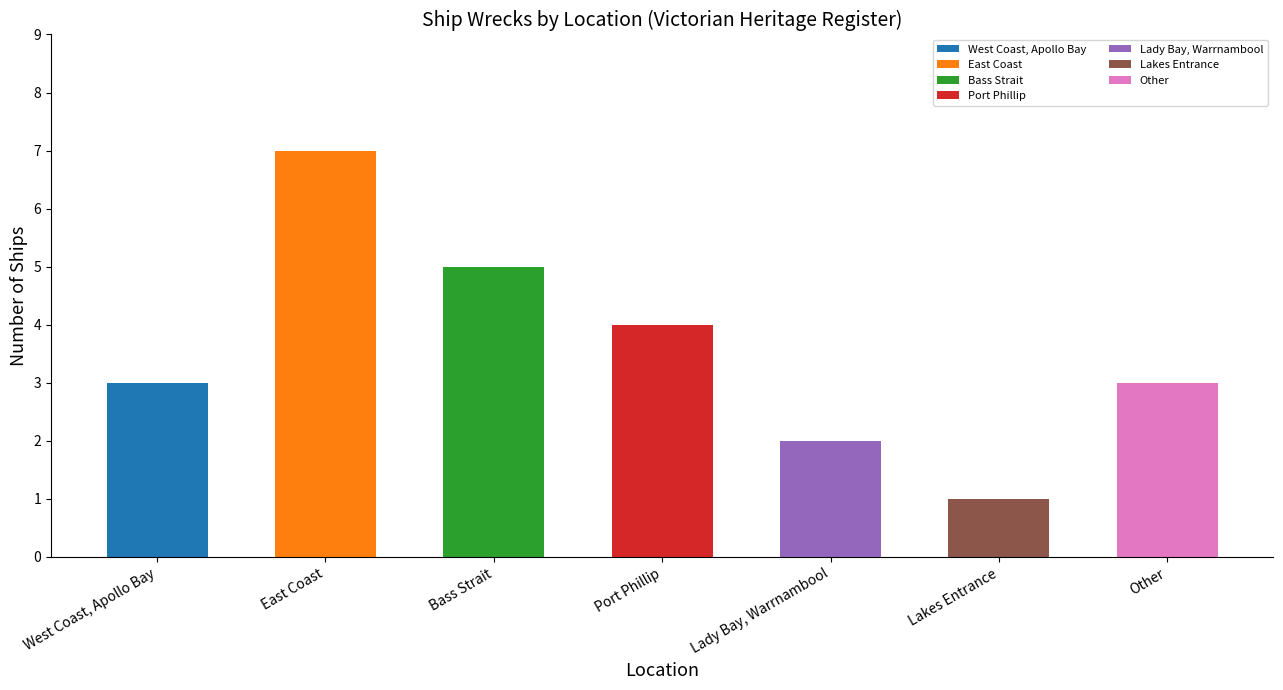

At which category does the chart reach its minimum across all series?

Lakes Entrance